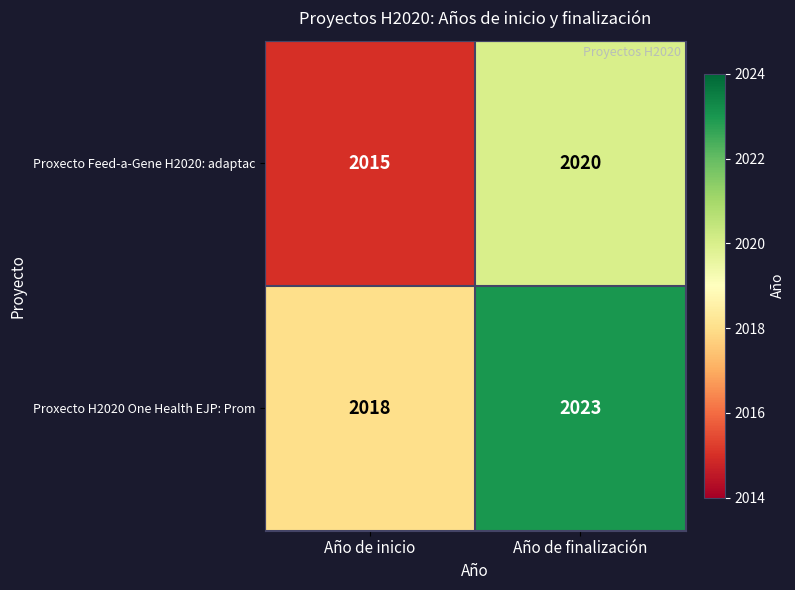

What is the minimum value shown in the chart?

2015